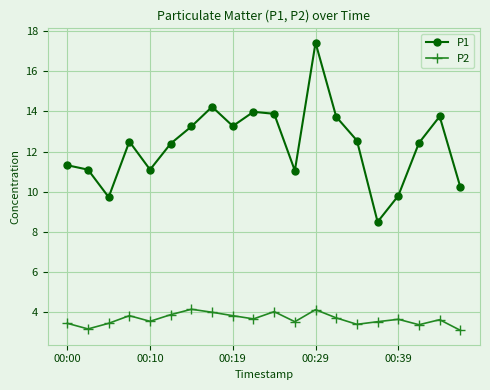

What is the sum of all P1 values?

246.2